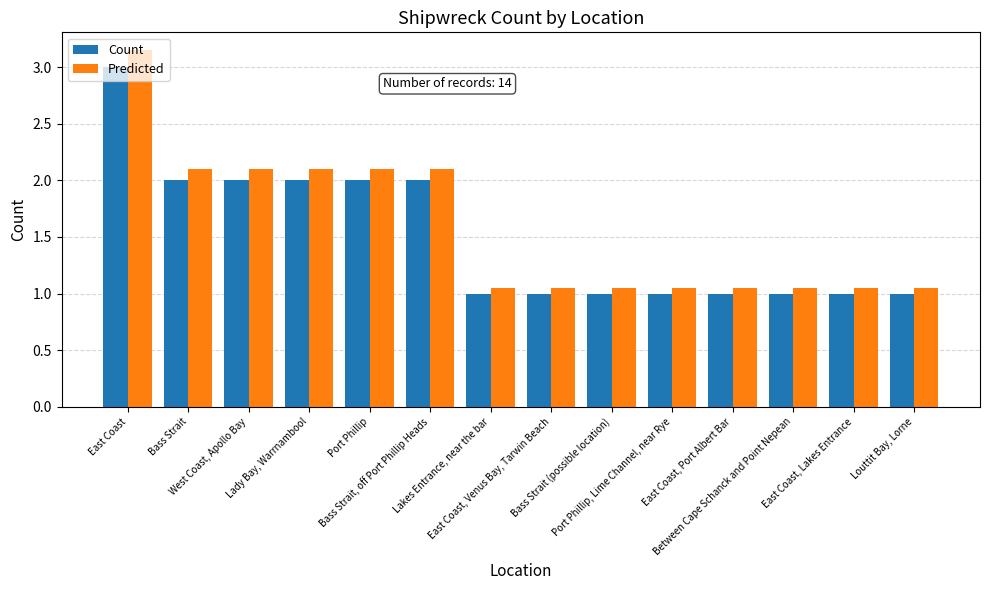

What is the difference between the maximum and minimum values in the Predicted series?

2.1